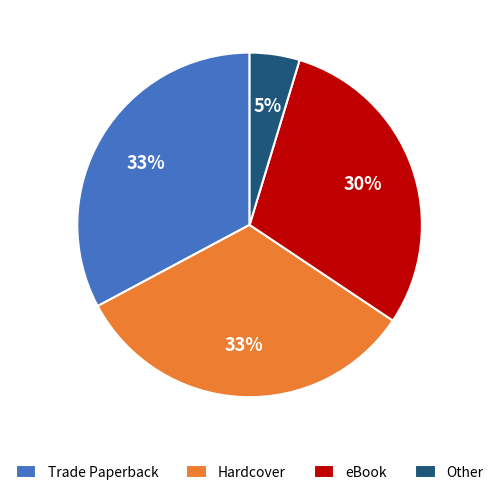

Which slice is the smallest?

Other